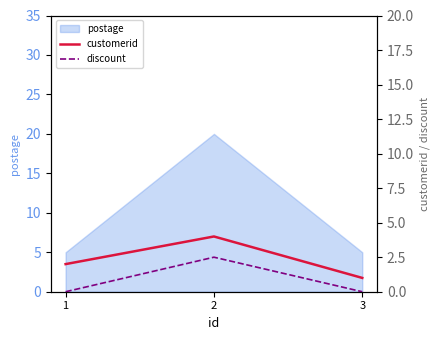

Does the chart have visible grid lines?

No